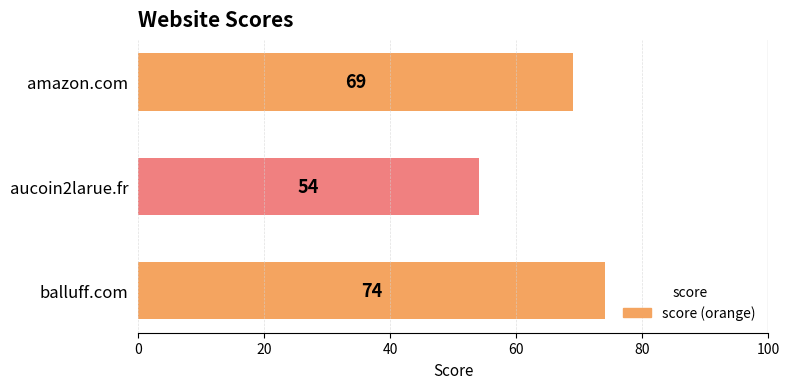

What is the average value?

66